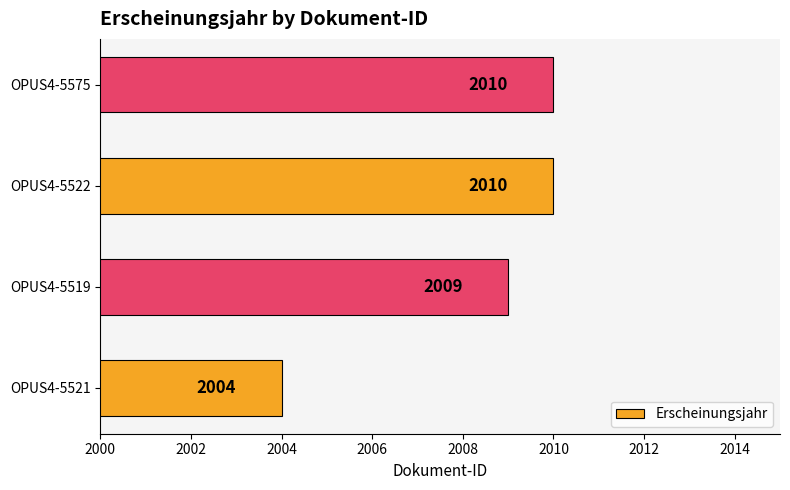

What is the smallest value displayed?

2004